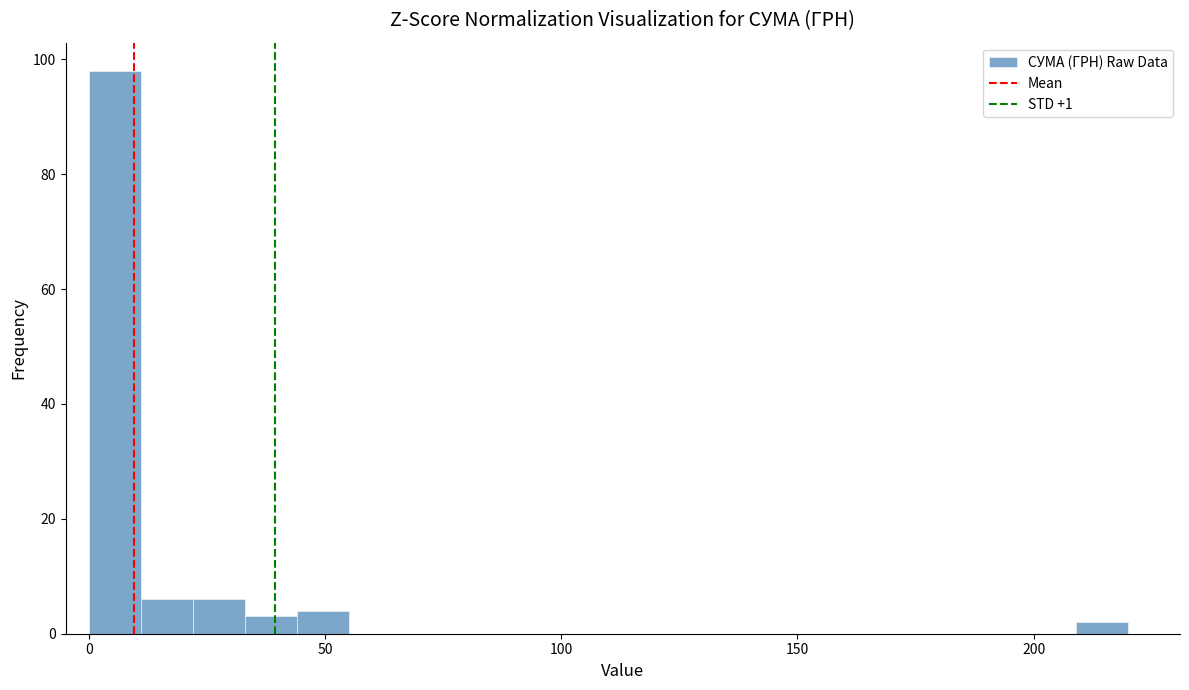

Read against the x-axis, roughly where is the centre of the tallest bar?

5